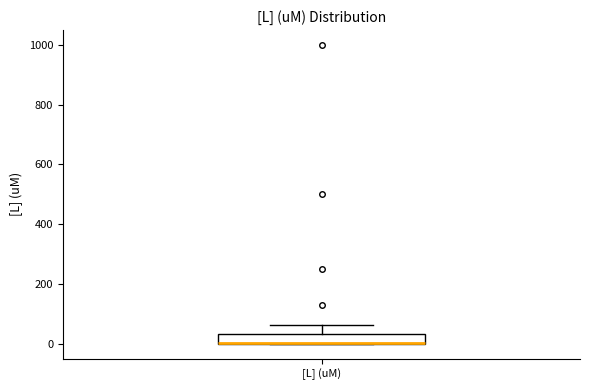

Read this box plot against the y-axis: the position of the median line, the range covered by the box, and the ends of both whiskers. The values are not printed on the chart, so give them approximately, as read against the axis.

median 0 (drawn on the box's lower edge), box 0 to 40, whiskers 0 to 60